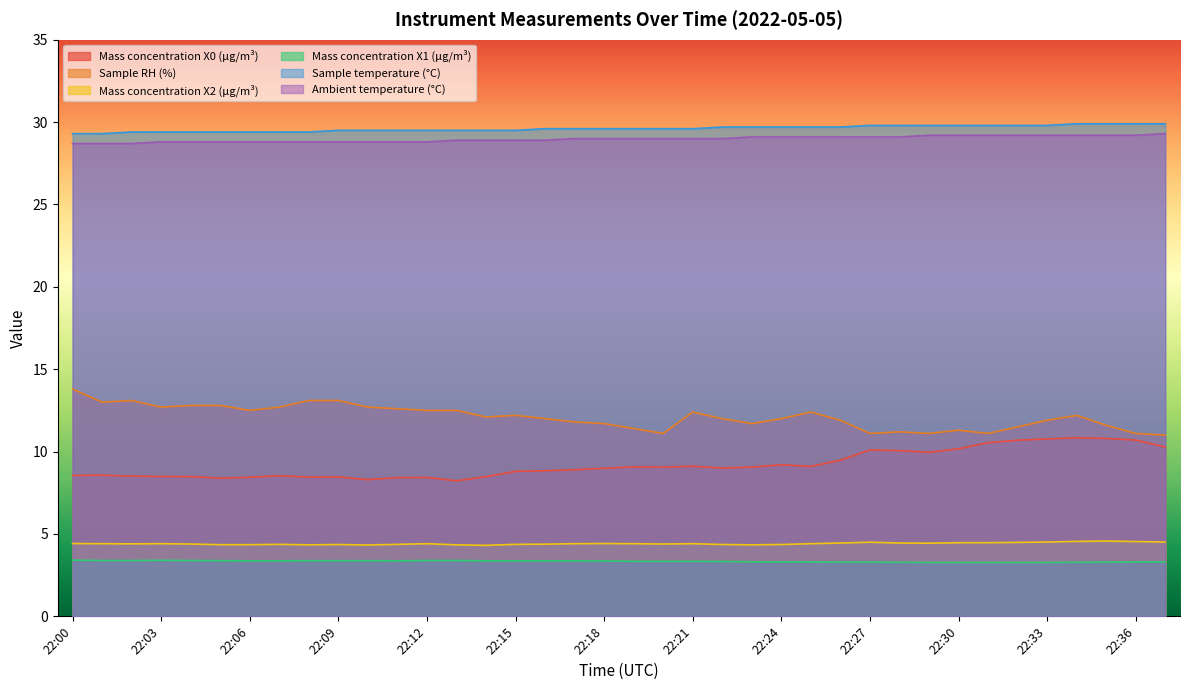

What is the maximum value for Mass concentration X0 (μg/m³)?

10.8